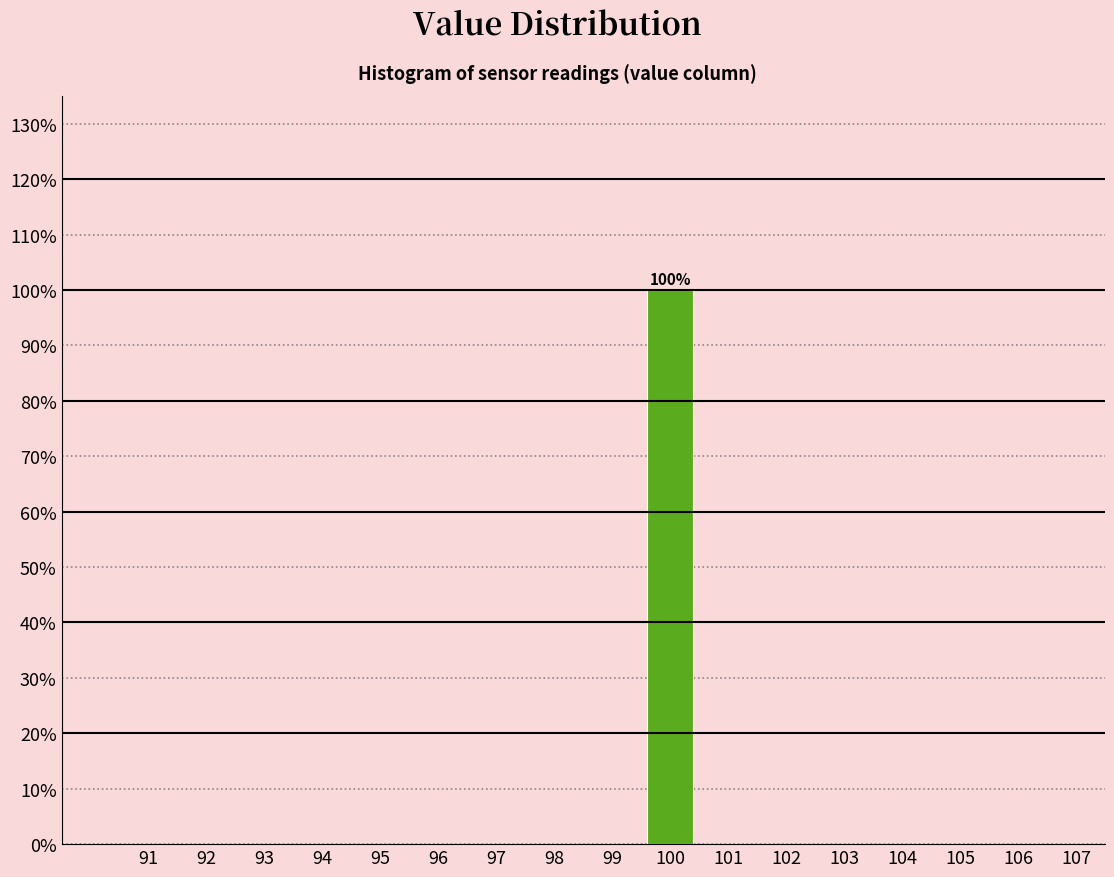

Which range on the x-axis has the tallest bar?

99.5 to 100.5